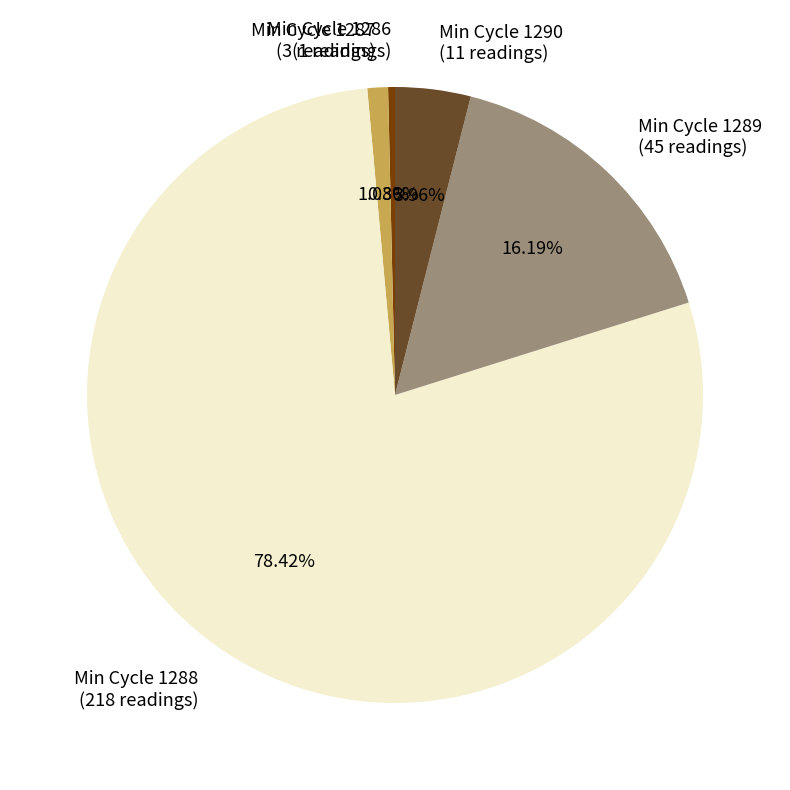

Does any single category account for the majority?

Yes